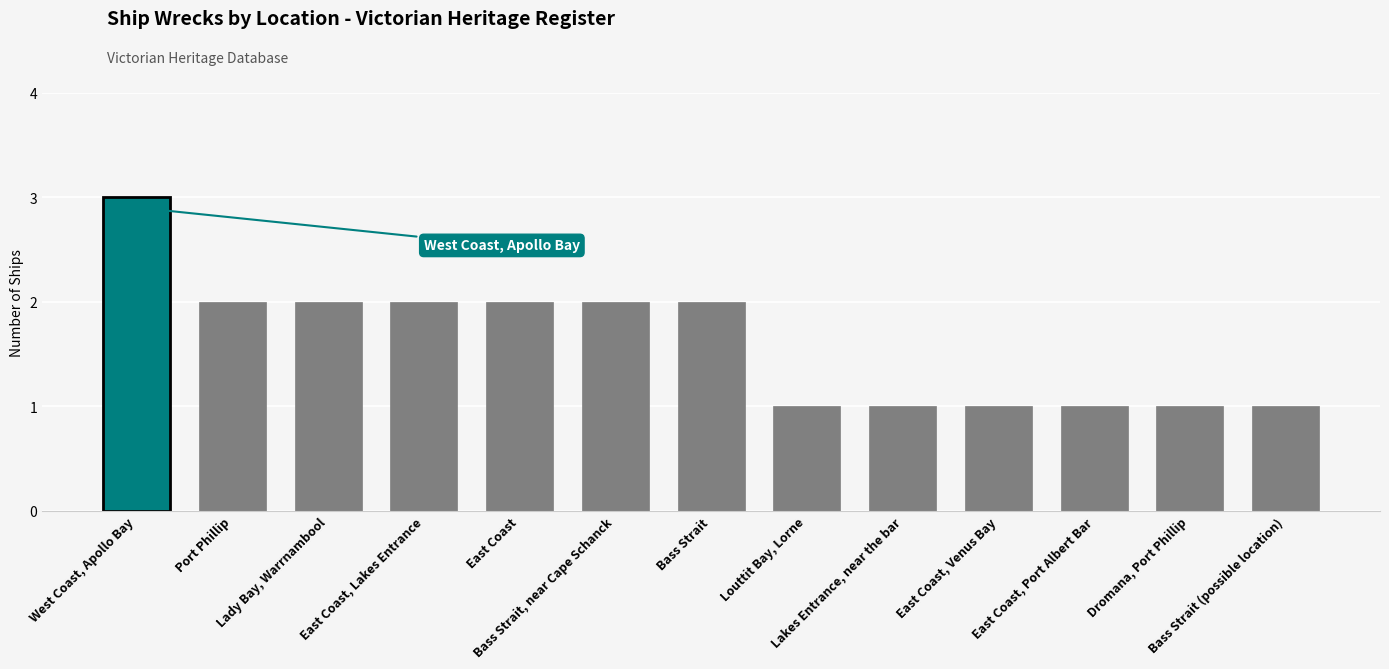

Reading left to right, what are all the values shown in this chart?

3	2	2	2	2	2	2	1	1	1	1	1	1